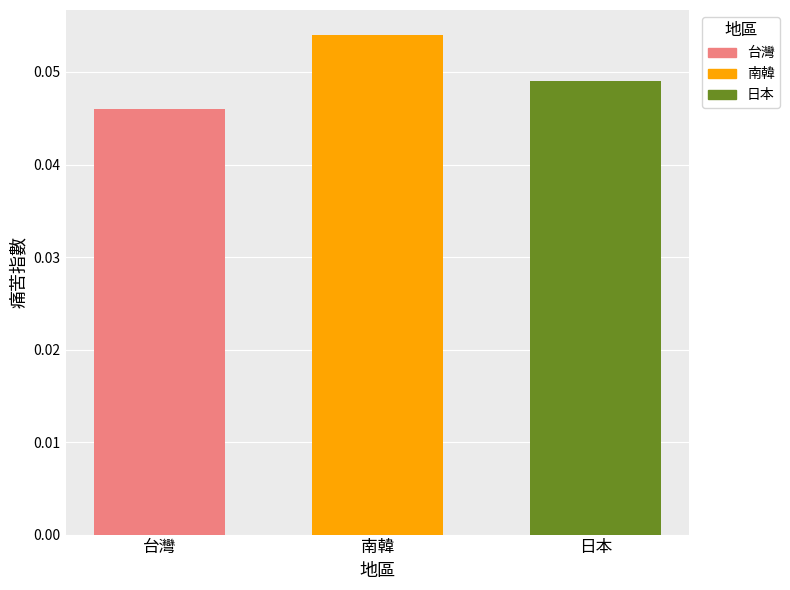

Rank the categories by value from lowest to highest.

台灣, 日本, 南韓